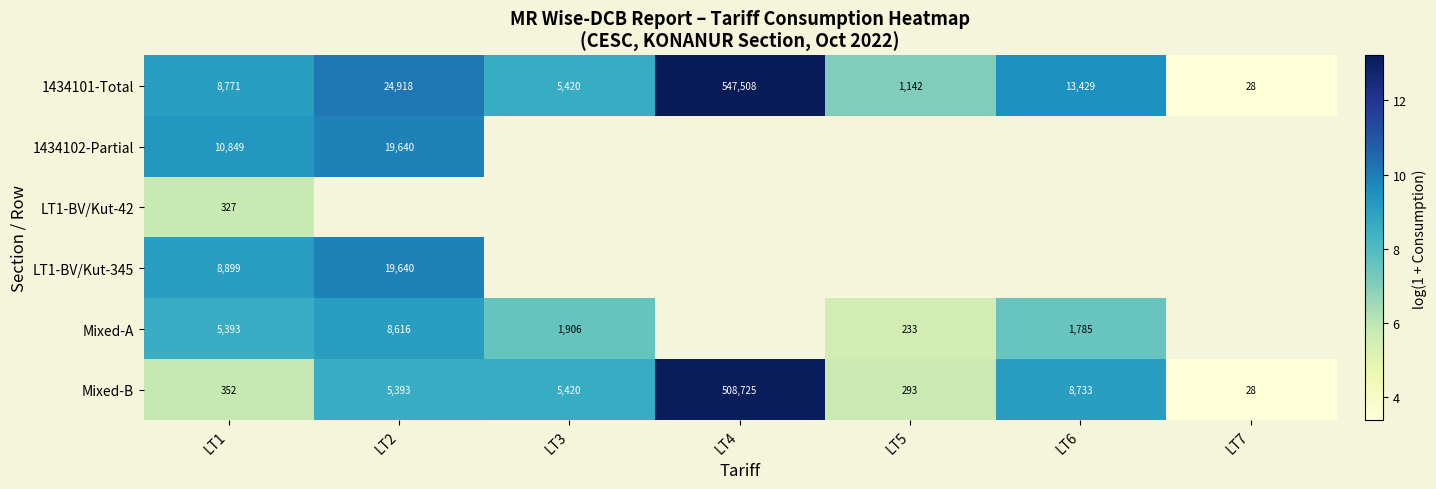

Count the number of categories in the chart.

7